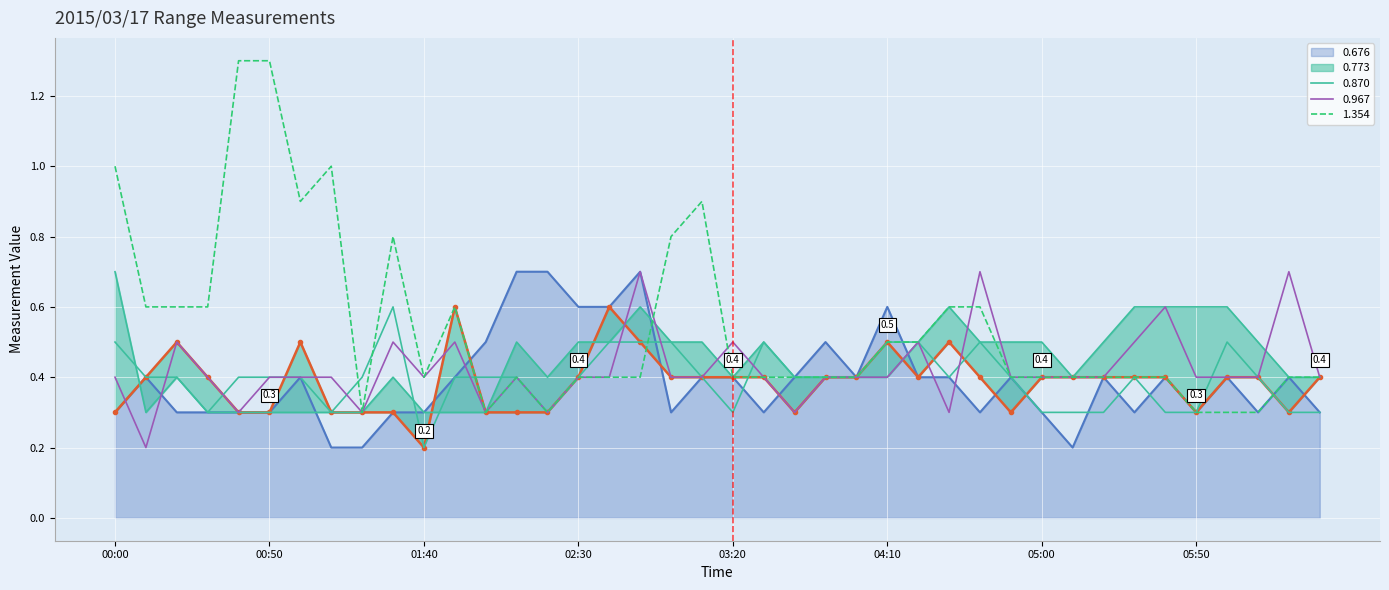

What is the label of the 1st point from the right?

06:30